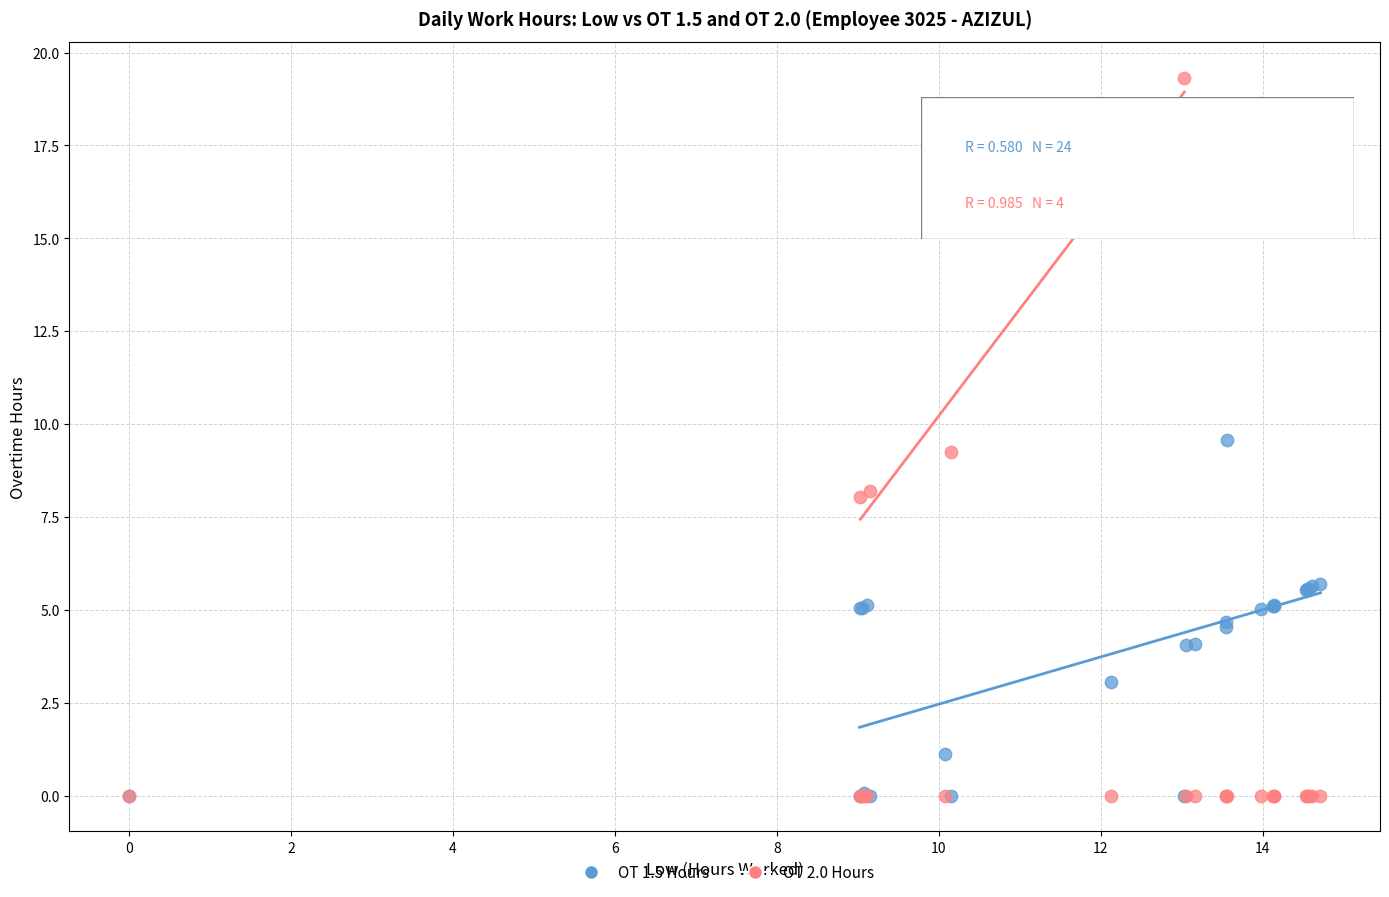

Across all series, what Y value is closest to 9?

9.2